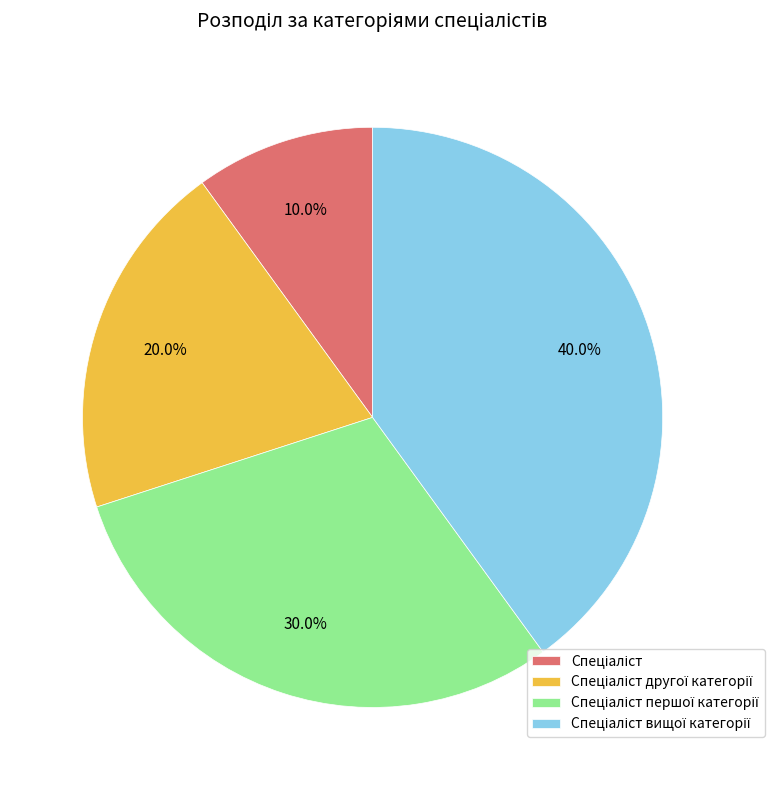

To the nearest percent, what is the average slice percentage?

25%